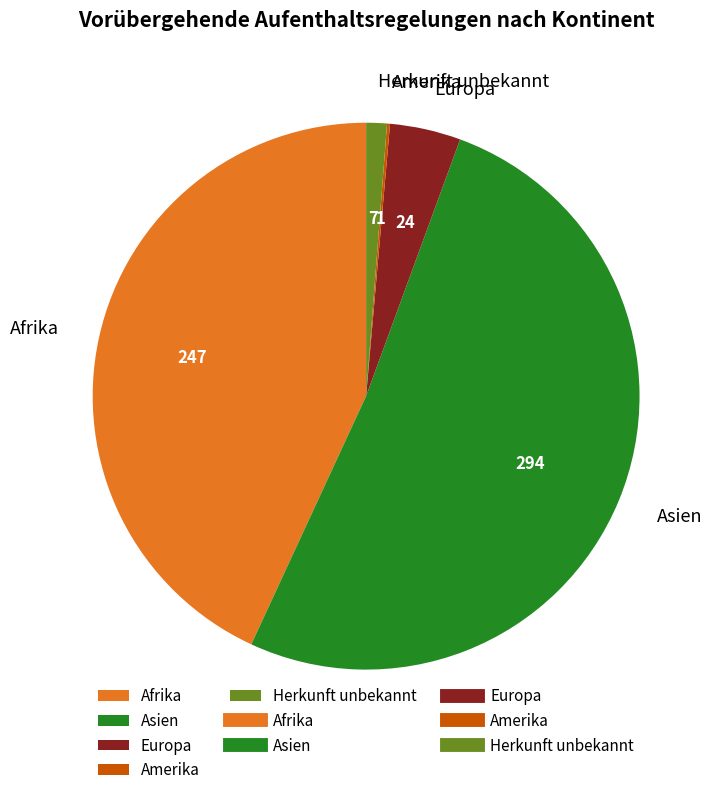

Does Asien represent more than half of the total?

Yes